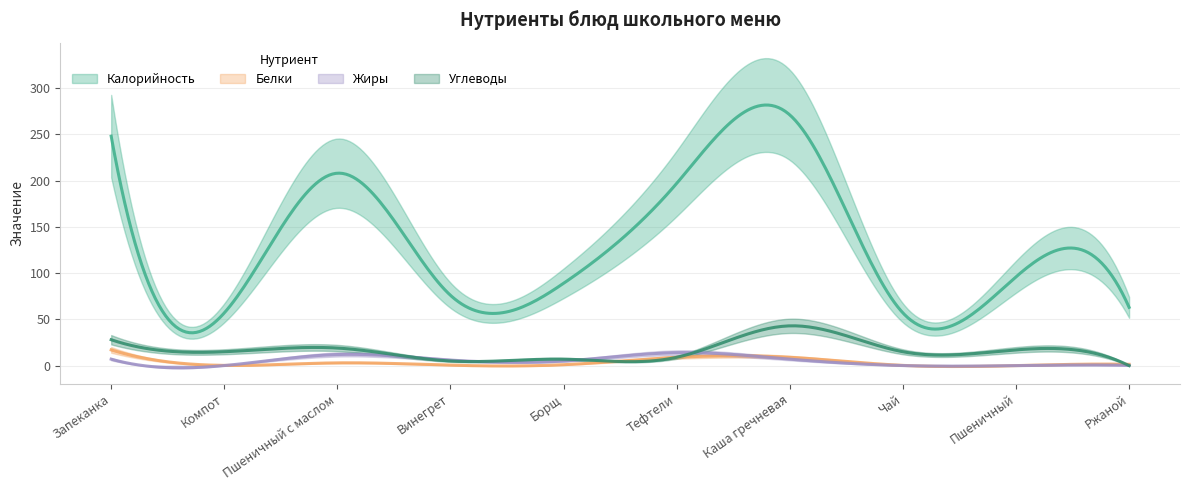

What is the label of the 3rd point from the right?

Чай